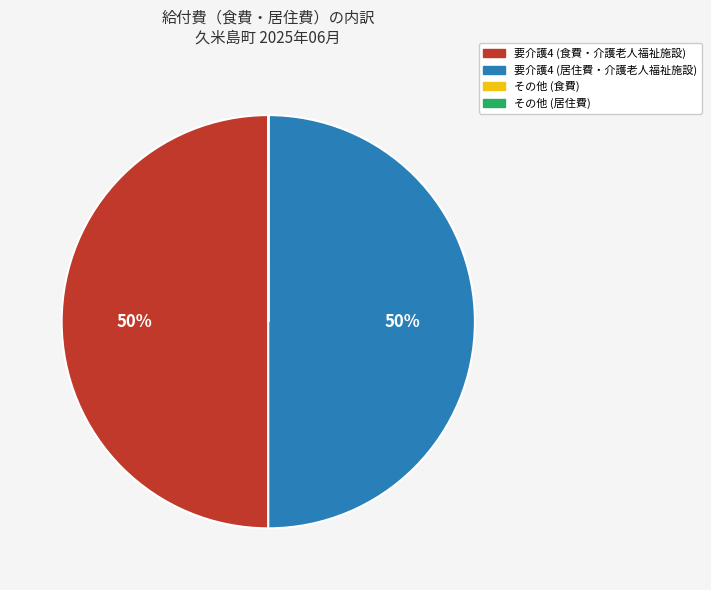

To the nearest percent, what is the difference between the largest and smallest slice percentages?

50%